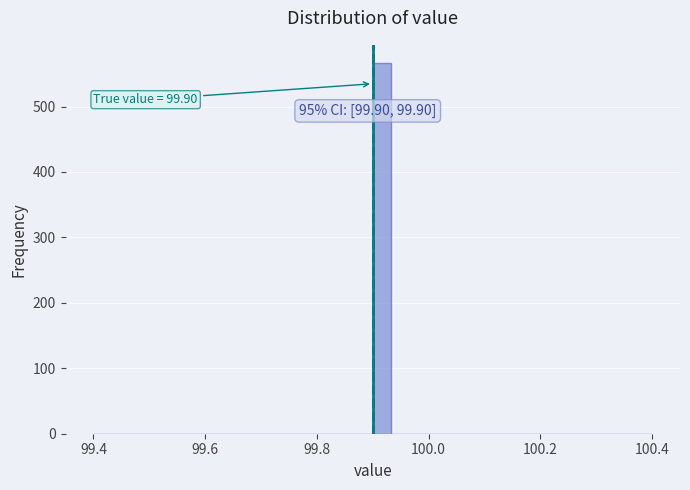

Read against the x-axis, roughly where is the centre of the tallest bar?

99.92